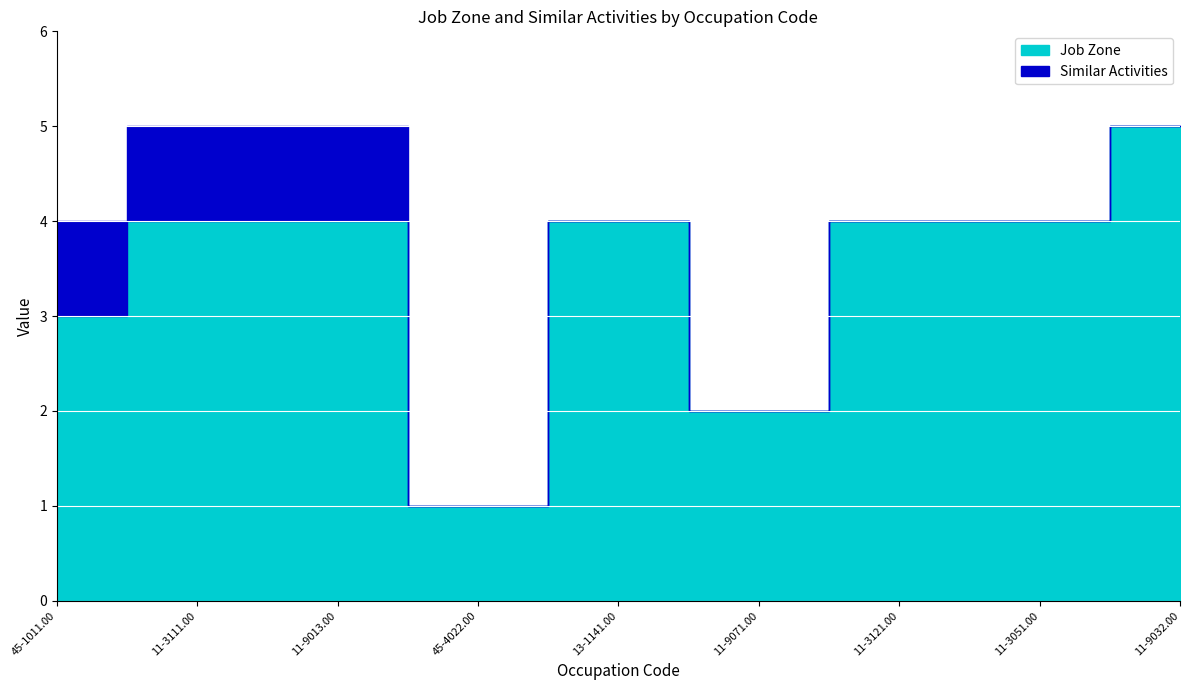

True or false: Job Zone and Similar Activities cross at least once.

False